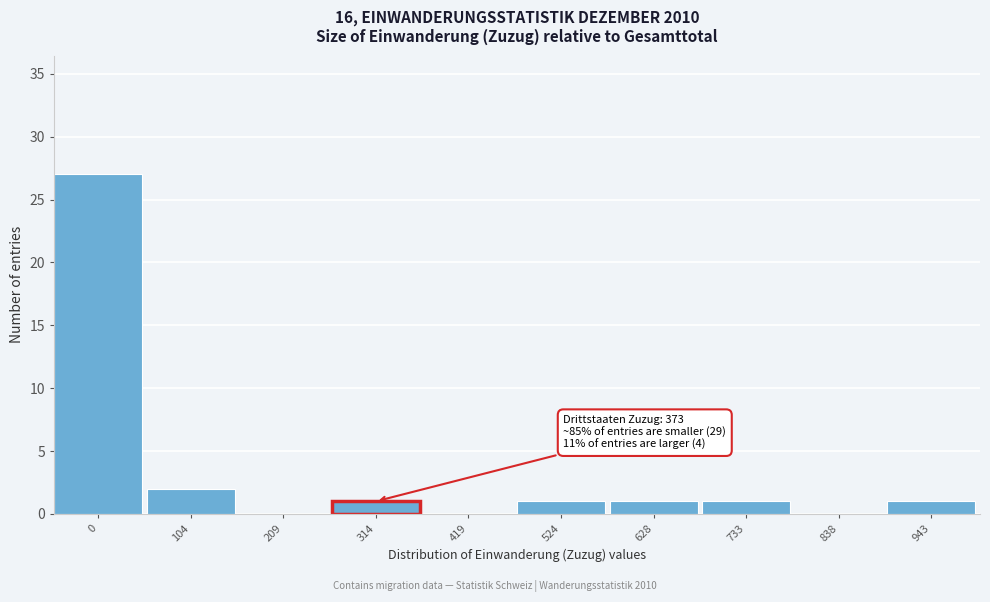

Reading right to left, extract all data points from this chart.

943=1	838=0	733=1	628=1	524=1	419=0	314=1	209=0	104=2	0=27